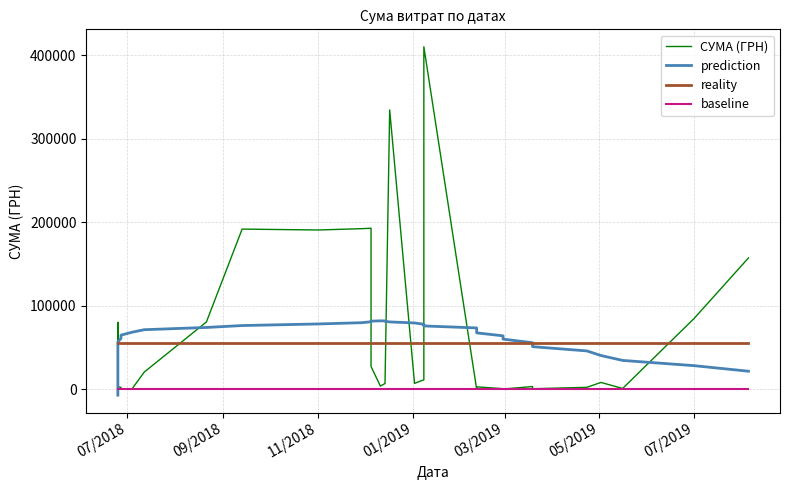

List the series in order of their peak value, lowest first.

baseline, reality, prediction, СУМА (ГРН)